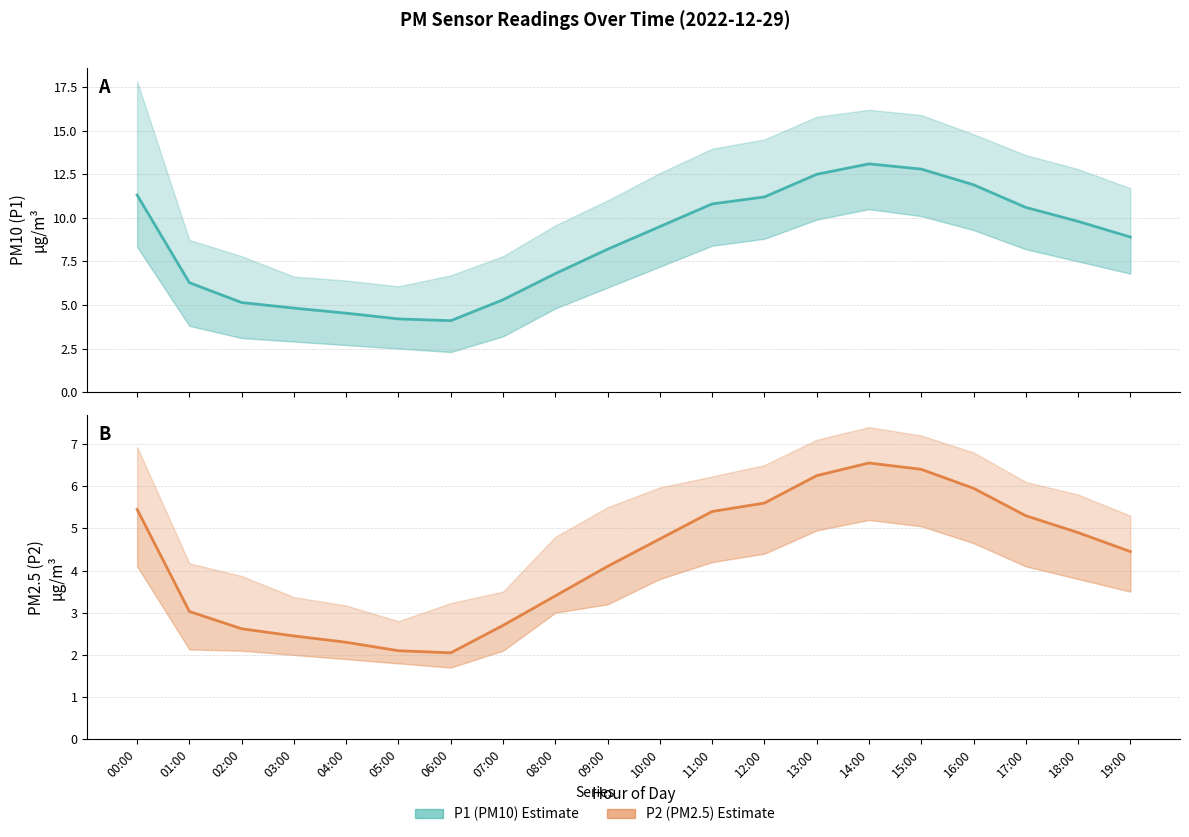

List the labels in order of P1 (PM10) value, largest first.

14:00, 15:00, 13:00, 16:00, 00:00, 12:00, 11:00, 17:00, 18:00, 10:00, 19:00, 09:00, 08:00, 01:00, 07:00, 02:00, 03:00, 04:00, 05:00, 06:00